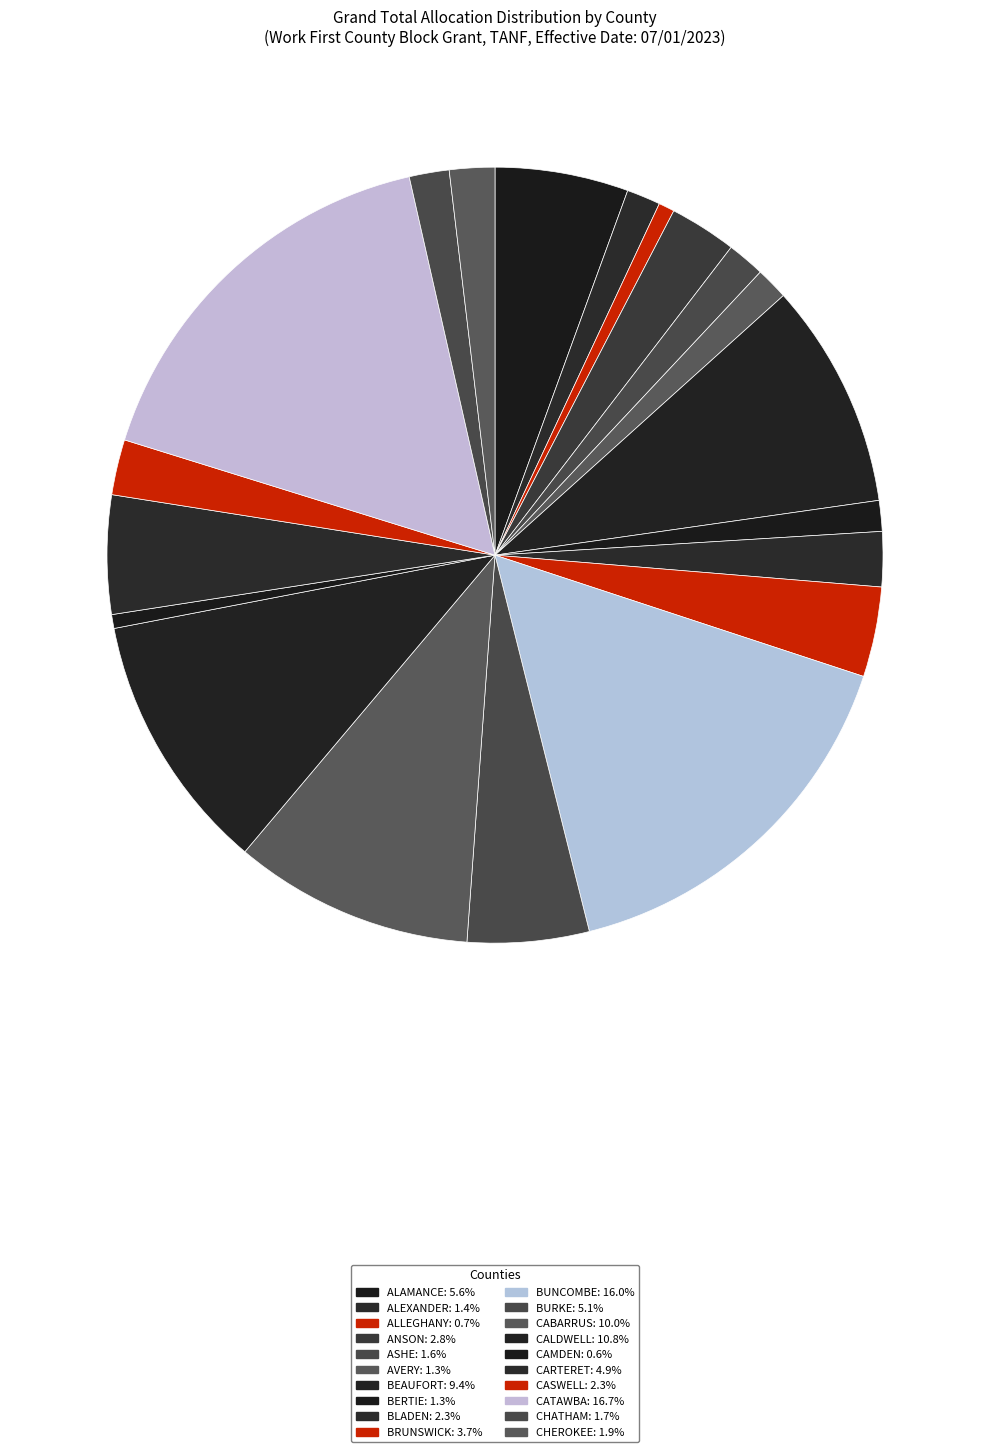

Is there a majority slice in this chart?

No